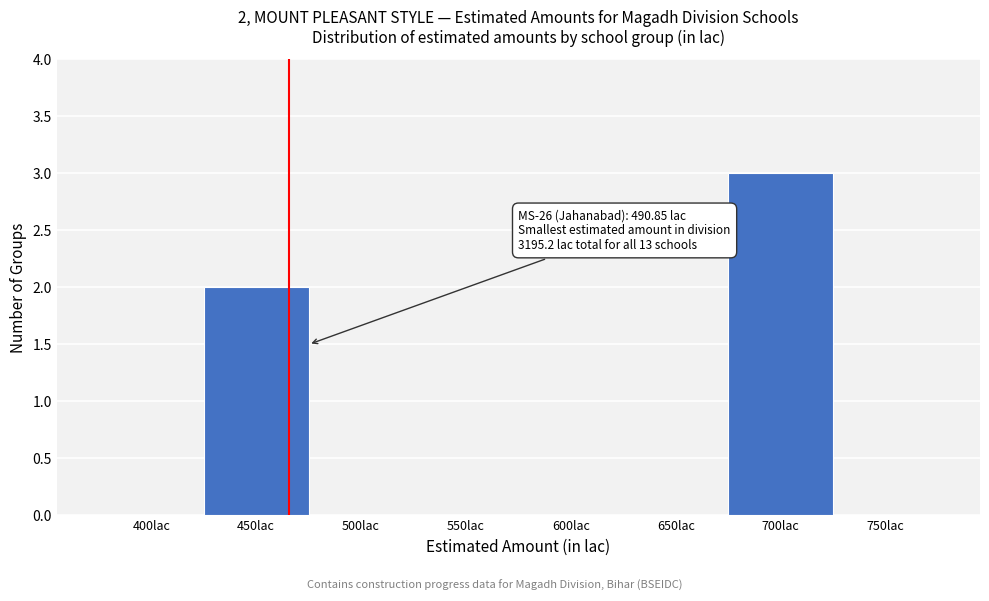

Reading left to right, list all the values displayed in this chart.

400lac=0	450lac=2	500lac=0	550lac=0	600lac=0	650lac=0	700lac=3	750lac=0